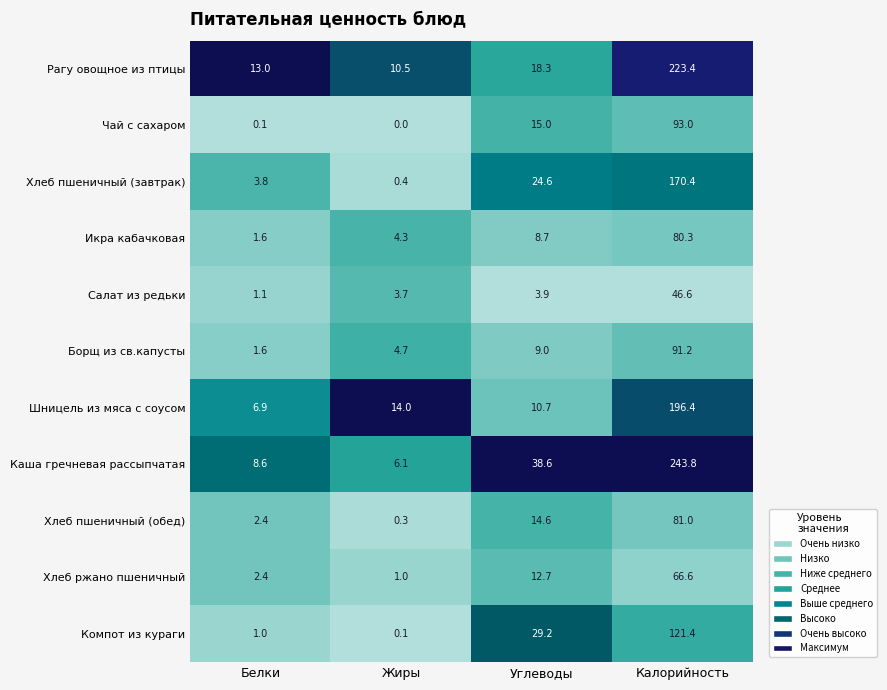

What is the difference between the maximum and second lowest values in the Хлеб ржано пшеничный series?

64.2